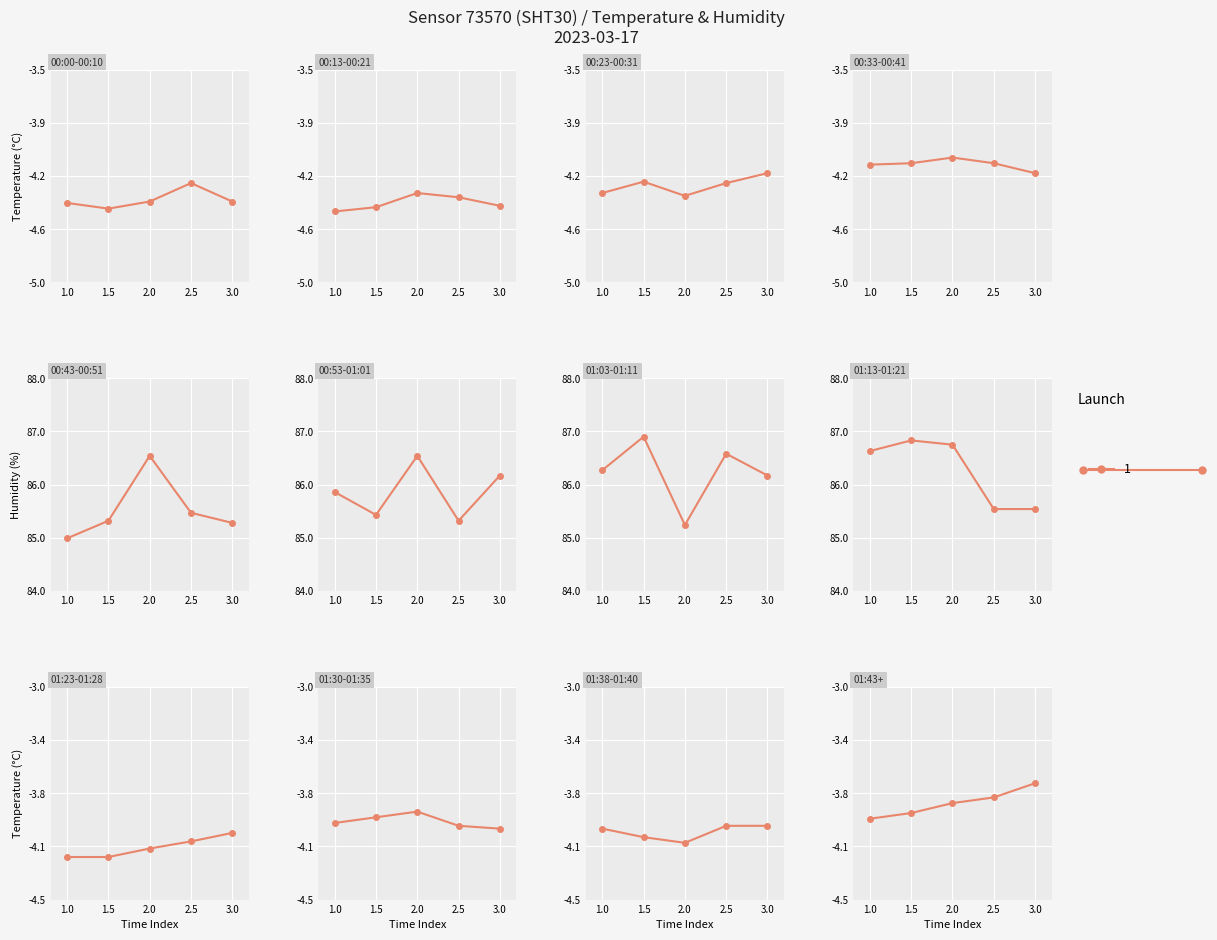

True or false: humidity and temperature intersect in this chart.

False